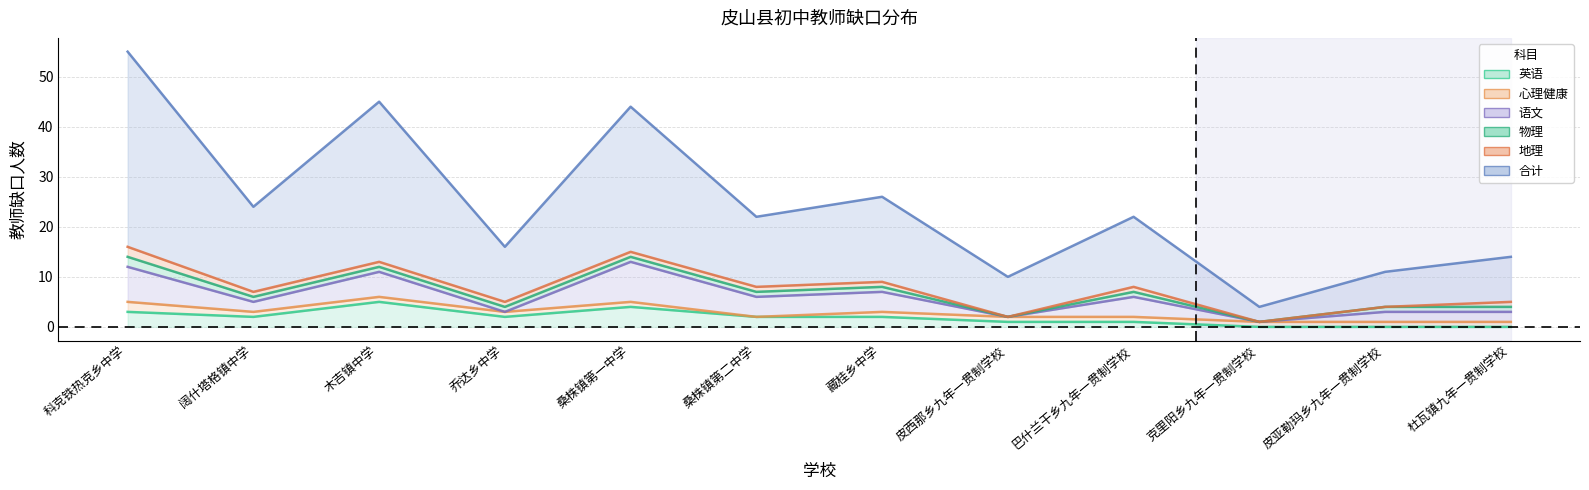

What is the label of the 4th point from the left?

乔达乡中学